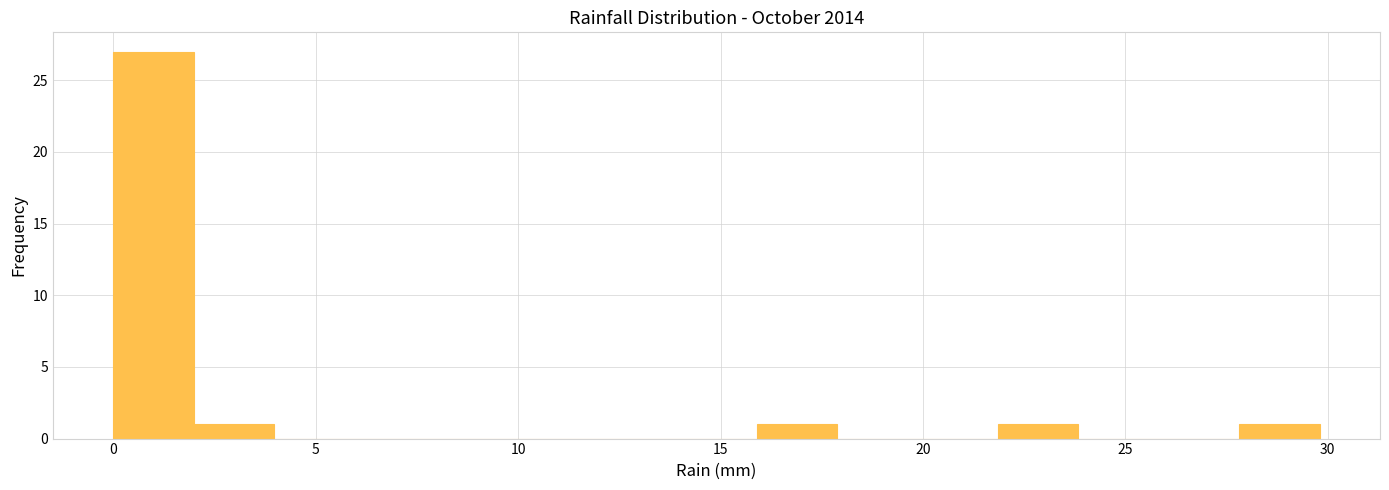

Read against the x-axis, roughly where is the centre of the tallest bar?

1.0